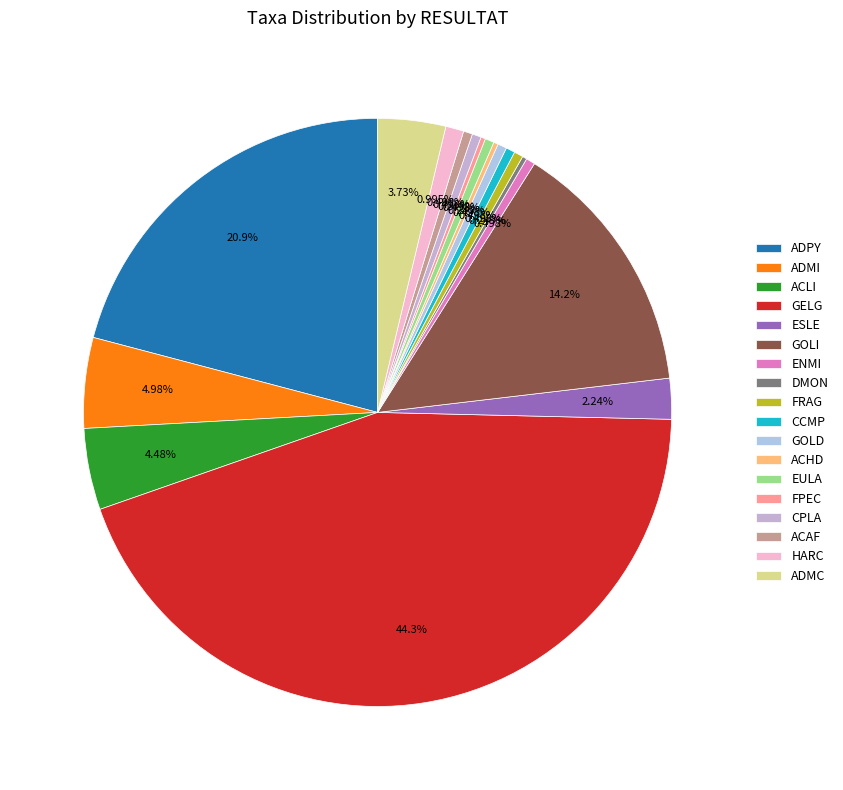

Which slice is the largest?

GELG